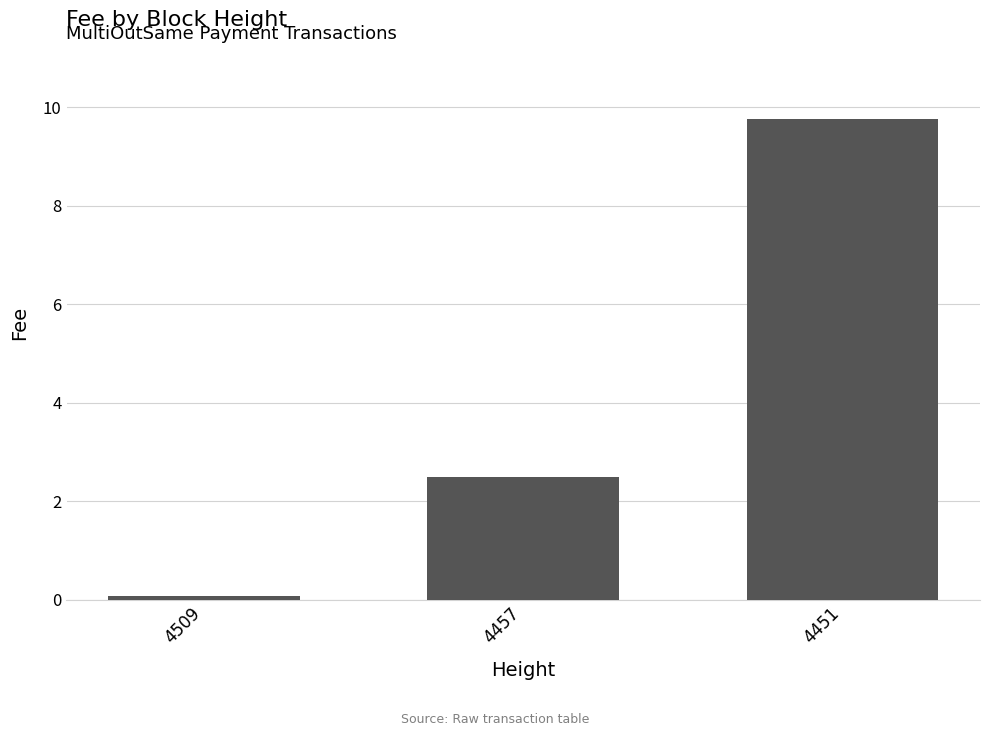

The chart shows a value of 4.2 at 4451. True or false?

False